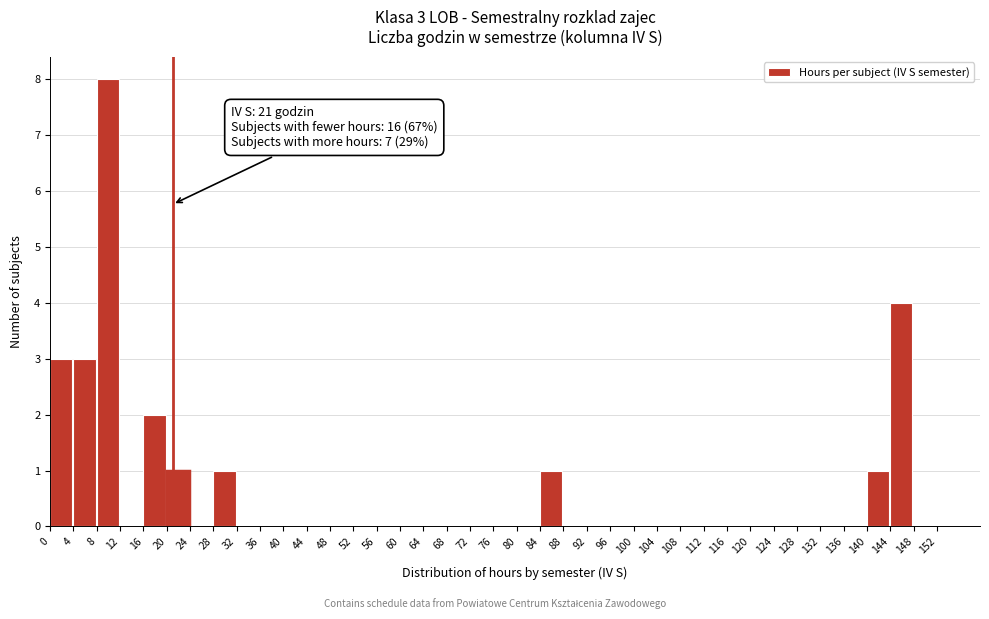

Over which range of the x-axis is the bar tallest?

8 to 12